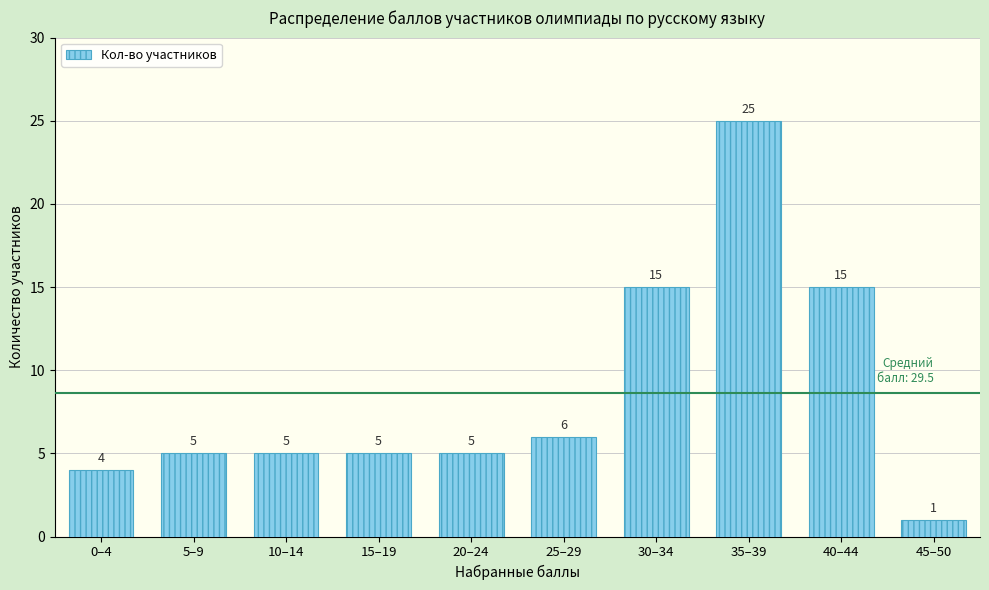

Reading left to right, extract all data points from this chart.

0–4=4	5–9=5	10–14=5	15–19=5	20–24=5	25–29=6	30–34=15	35–39=25	40–44=15	45–50=1